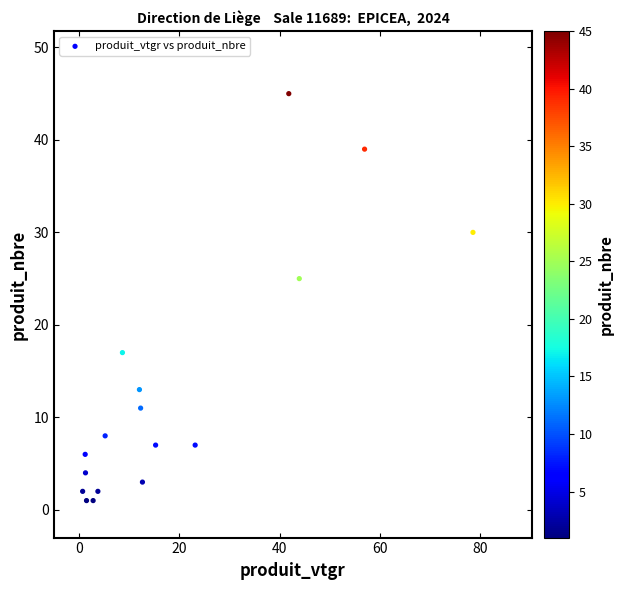

What Y value in the scatter plot is closest to 23?

25